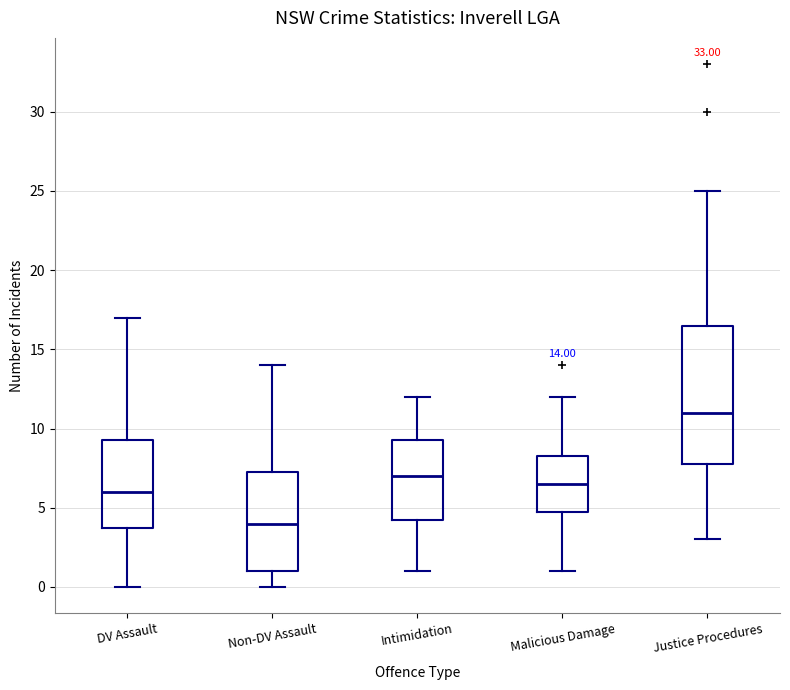

Comparing the boxes themselves (not the whiskers), which one is the tallest?

Justice Procedures